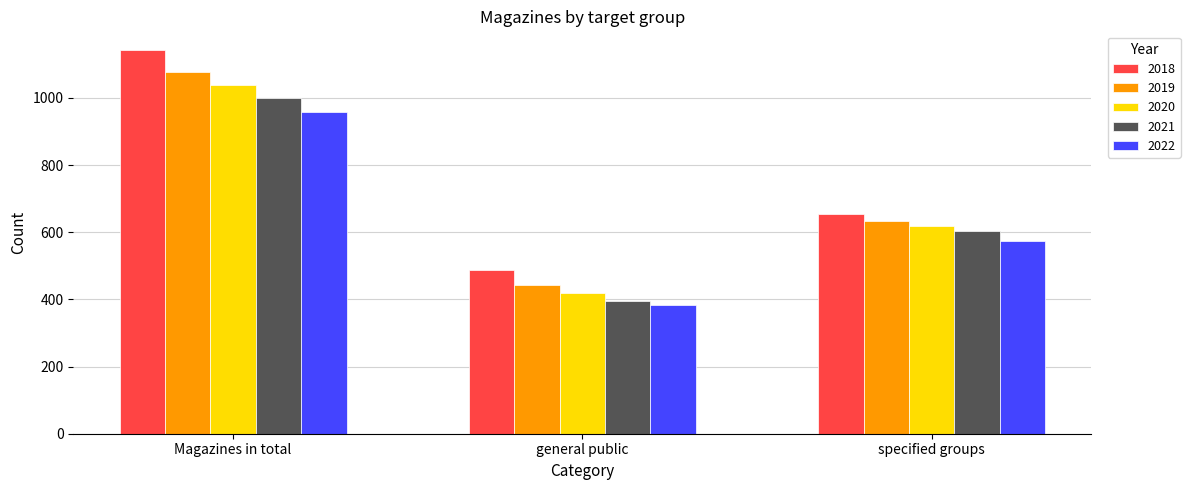

Which series has the largest range (max minus min)?

2018